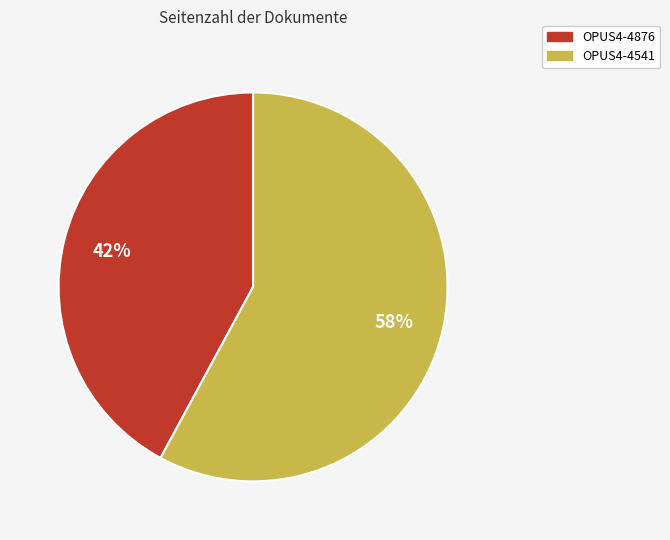

True or false: OPUS4-4541 accounts for 73% of the total.

False